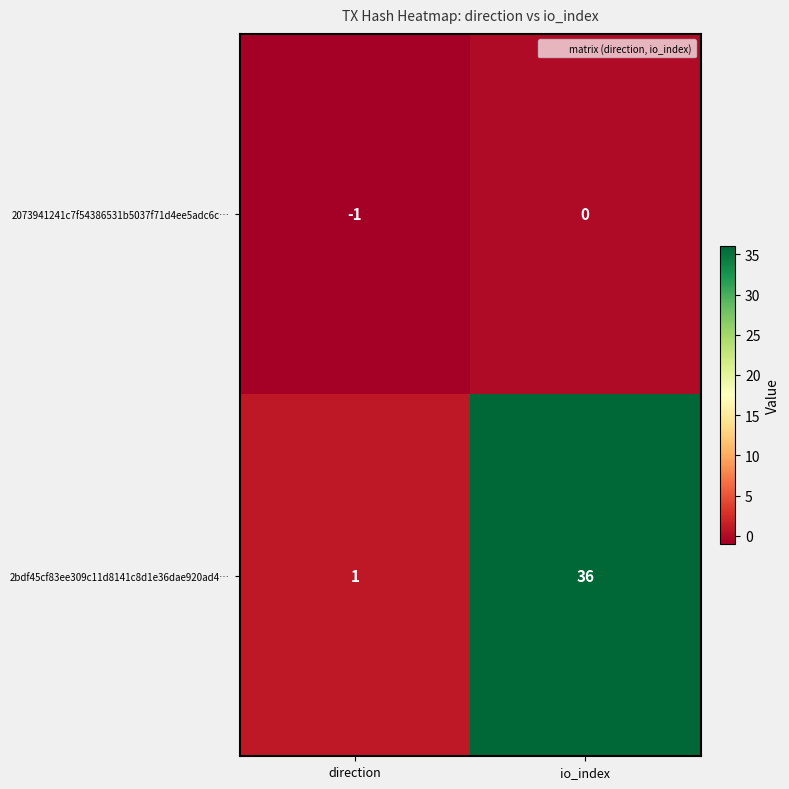

Which category has the highest value in the 2073941241c7f54386531b5037f71d4ee5adc6c… series?

io_index